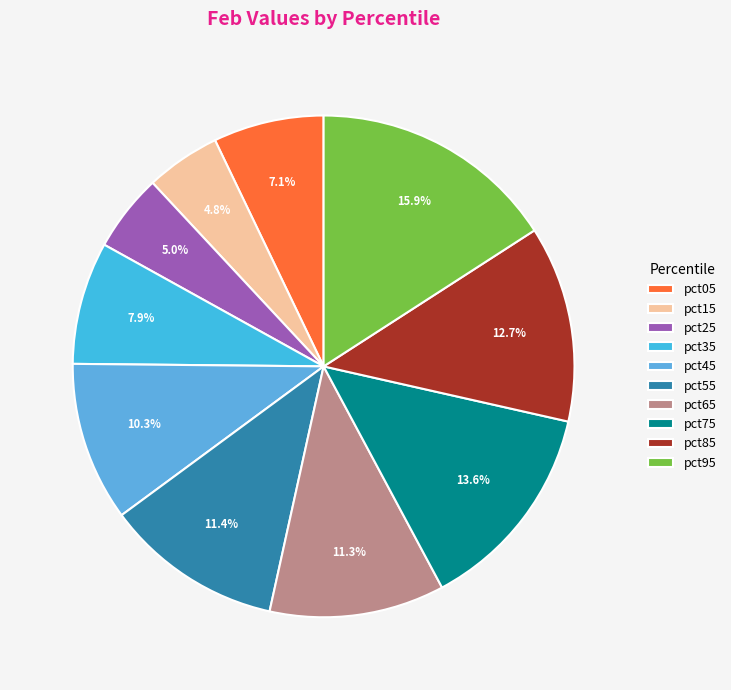

To the nearest percent, what is the difference between the pct25 and pct95 slice percentages?

11%